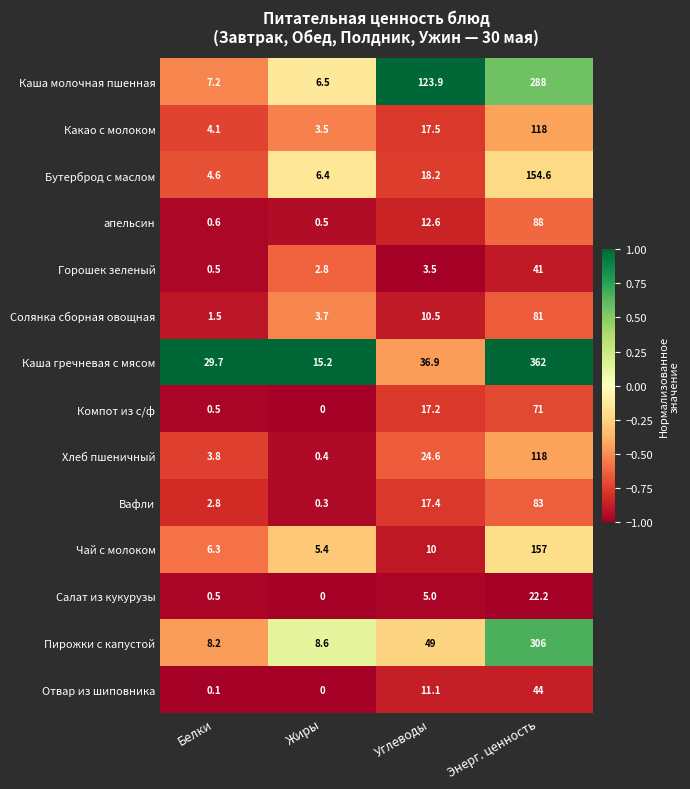

What is the difference between the Солянка сборная овощная values at Жиры and Углеводы?

6.8